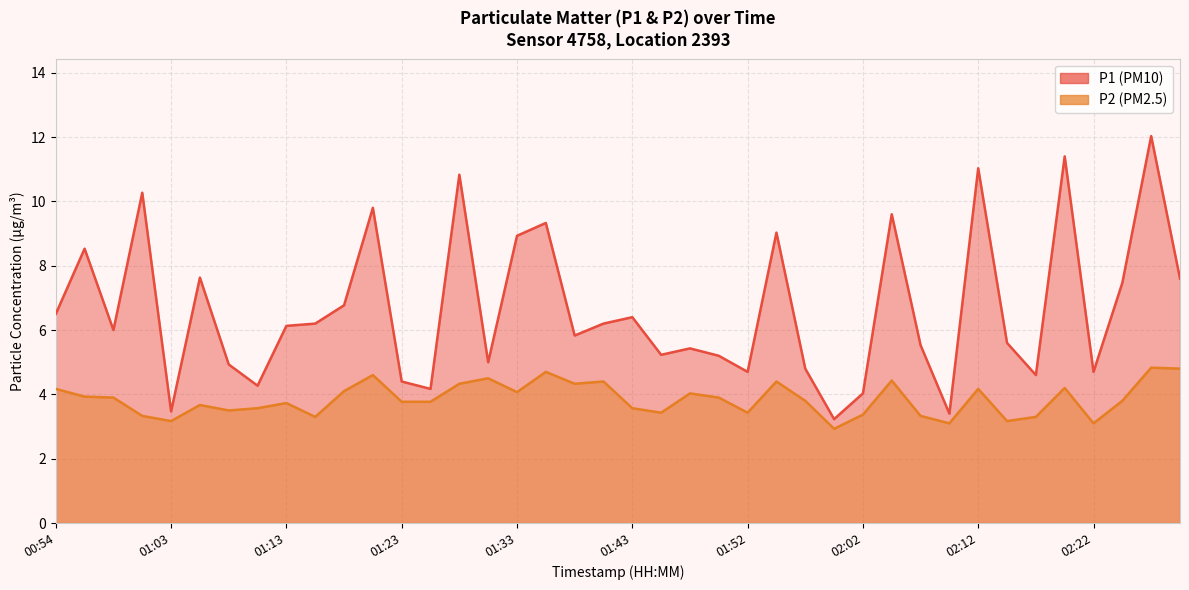

How many data points in P1 are above 6?

20